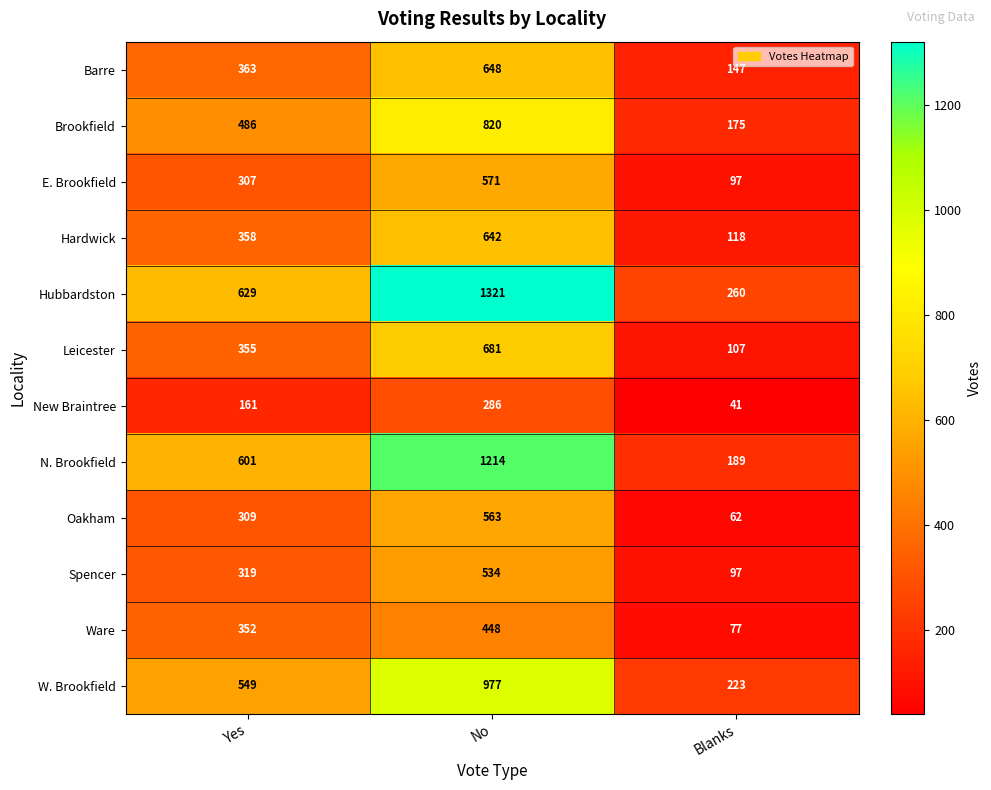

Rank the series by their maximum value, from highest to lowest.

Hubbardston, N. Brookfield, W. Brookfield, Brookfield, Leicester, Barre, Hardwick, E. Brookfield, Oakham, Spencer, Ware, New Braintree